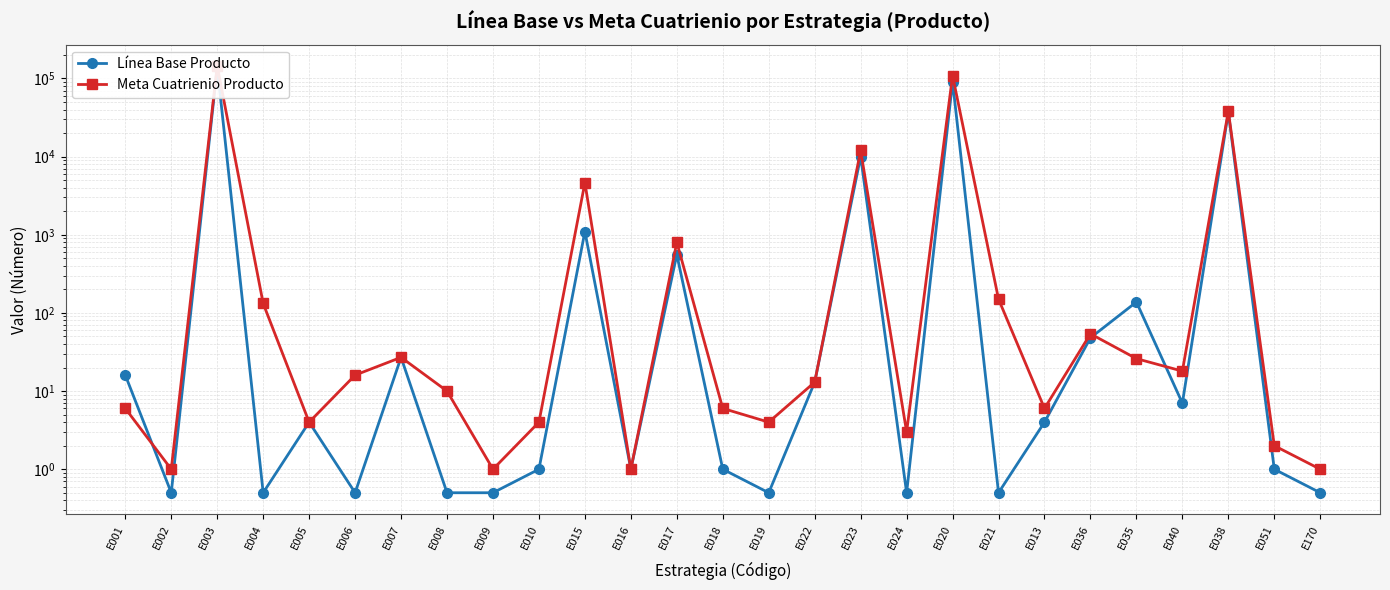

At which category is the sum across all series the highest?

E003